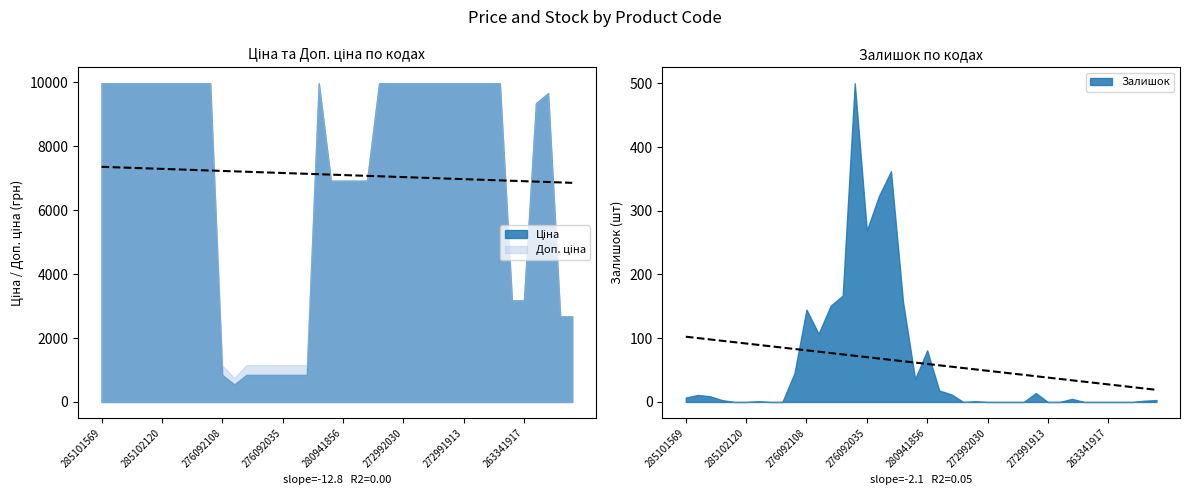

Reading left to right, what are all the values shown in this chart?

Ціна: 285101569=9975.0	285102221=9975.0	285102219=9975.0	285102218=9975.0	285102216=9975.0	285102120=9975.0	285102044=9975.0	285101916=9975.0	285101915=9975.0	285101913=9975.0	276092108=848.4	276092107=551.5	276092105=848.4	276092104=848.4	276092103=848.4	276092035=848.4	276092109=848.4	276092106=848.4	272992170=9975.0	280941901=6925.7	280941856=6925.7	280941824=6925.7	280941739=6925.7	272992121=9975.0	272992120=9975.0	272992030=9975.0	272991917=9975.0	272991916=9975.0	272991915=9975.0	272991914=9975.0	272991913=9975.0	272991569=9975.0	272991568=9975.0	272991510=9975.0	263342030=3179.6	263341917=3179.6	263341914=9351.9	254631914=9665.0	200551177=2677.9	200551169=2677.9
Доп. ціна: 285101569=9975.0	285102221=9975.0	285102219=9975.0	285102218=9975.0	285102216=9975.0	285102120=9975.0	285102044=9975.0	285101916=9975.0	285101915=9975.0	285101913=9975.0	276092108=1149.7	276092107=747.0	276092105=1149.7	276092104=1149.7	276092103=1149.7	276092035=1149.7	276092109=1149.7	276092106=1149.7	272992170=9975.0	280941901=6925.7	280941856=6925.7	280941824=6925.7	280941739=6925.7	272992121=9975.0	272992120=9975.0	272992030=9975.0	272991917=9975.0	272991916=9975.0	272991915=9975.0	272991914=9975.0	272991913=9975.0	272991569=9975.0	272991568=9975.0	272991510=9975.0	263342030=3180.0	263341917=3180.0	263341914=9351.9	254631914=9665.0	200551177=2678.0	200551169=2678.0
Залишок: 285101569=7.0	285102221=11.0	285102219=9.0	285102218=3.0	285102216=0.0	285102120=0.0	285102044=1.0	285101916=0.0	285101915=0.0	285101913=45.0	276092108=145.0	276092107=107.0	276092105=151.0	276092104=167.0	276092103=500.0	276092035=269.0	276092109=323.0	276092106=362.0	272992170=157.0	280941901=36.0	280941856=81.0	280941824=18.0	280941739=12.0	272992121=0.0	272992120=1.0	272992030=0.0	272991917=0.0	272991916=0.0	272991915=0.0	272991914=14.0	272991913=0.0	272991569=0.0	272991568=5.0	272991510=0.0	263342030=0.0	263341917=0.0	263341914=0.0	254631914=0.0	200551177=2.0	200551169=3.0